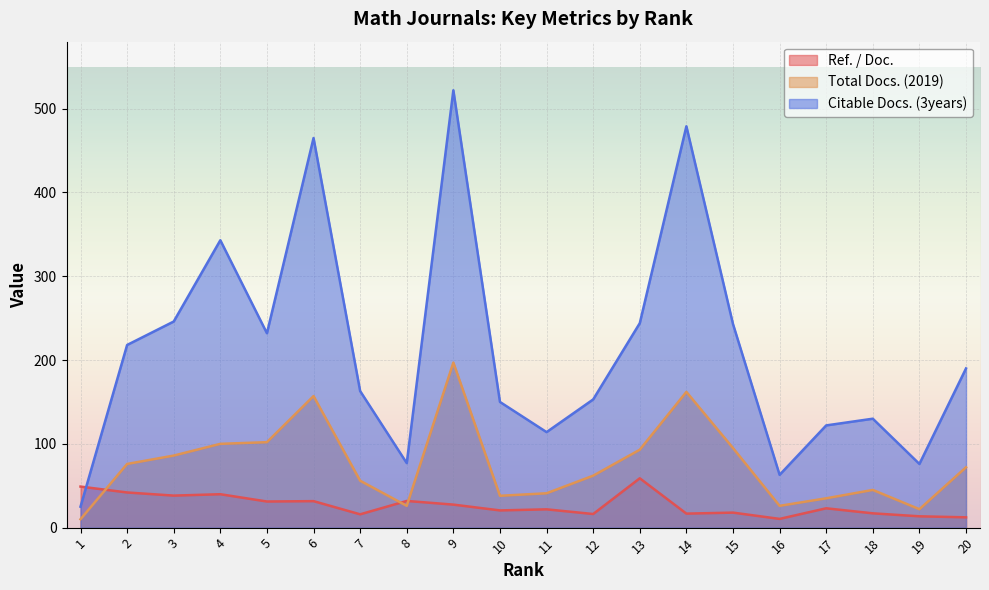

Where is the first local minimum for Ref. / Doc.?

3